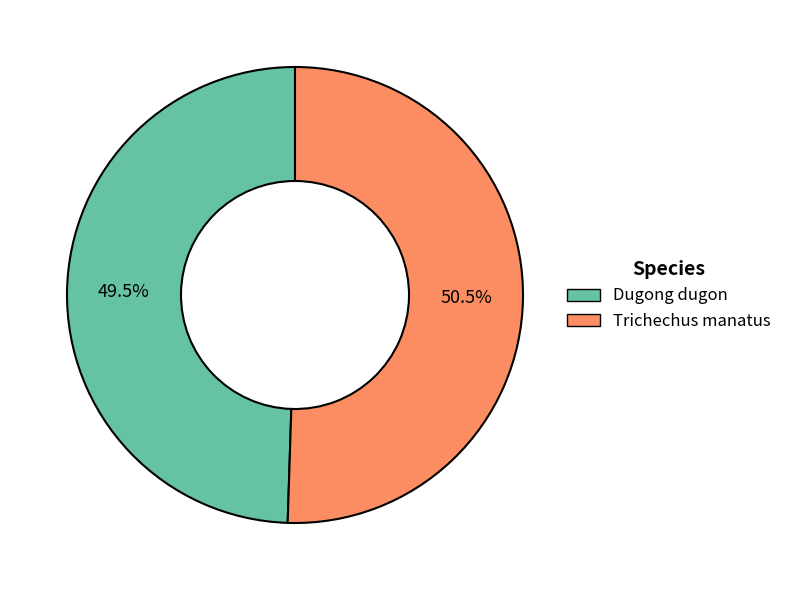

What is the smallest slice in the pie chart?

Dugong dugon